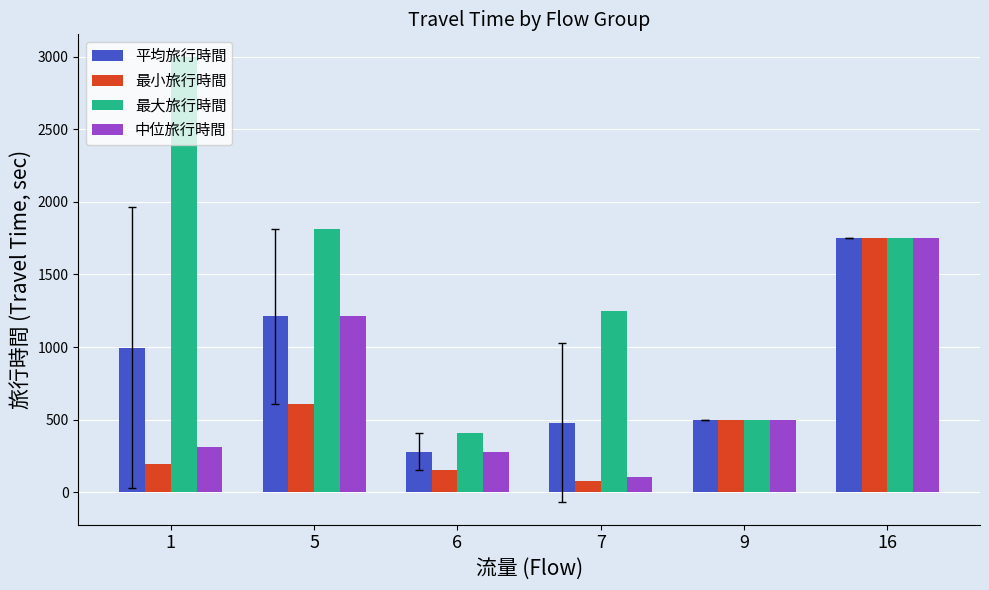

The 平均旅行時間 series shows 239.3 at 9. True or false?

False